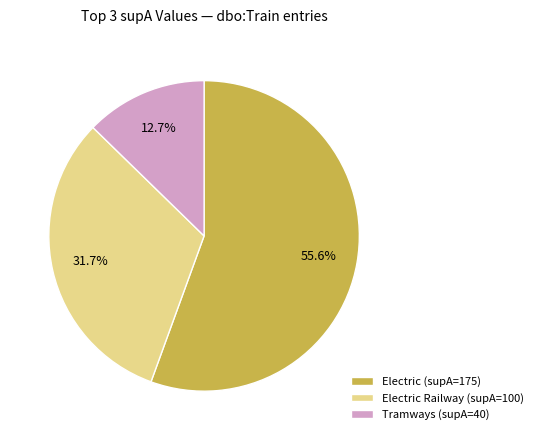

Is the sum of Tramways (supA=40) and Electric (supA=175) greater than half?

Yes